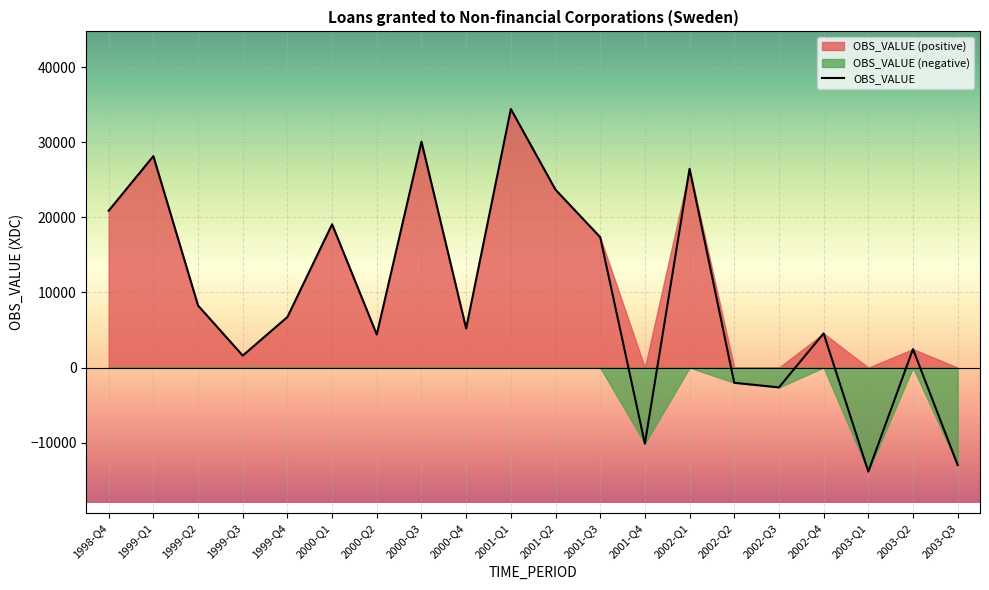

How many points are higher than both their immediate neighbors (excluding endpoints)?

7